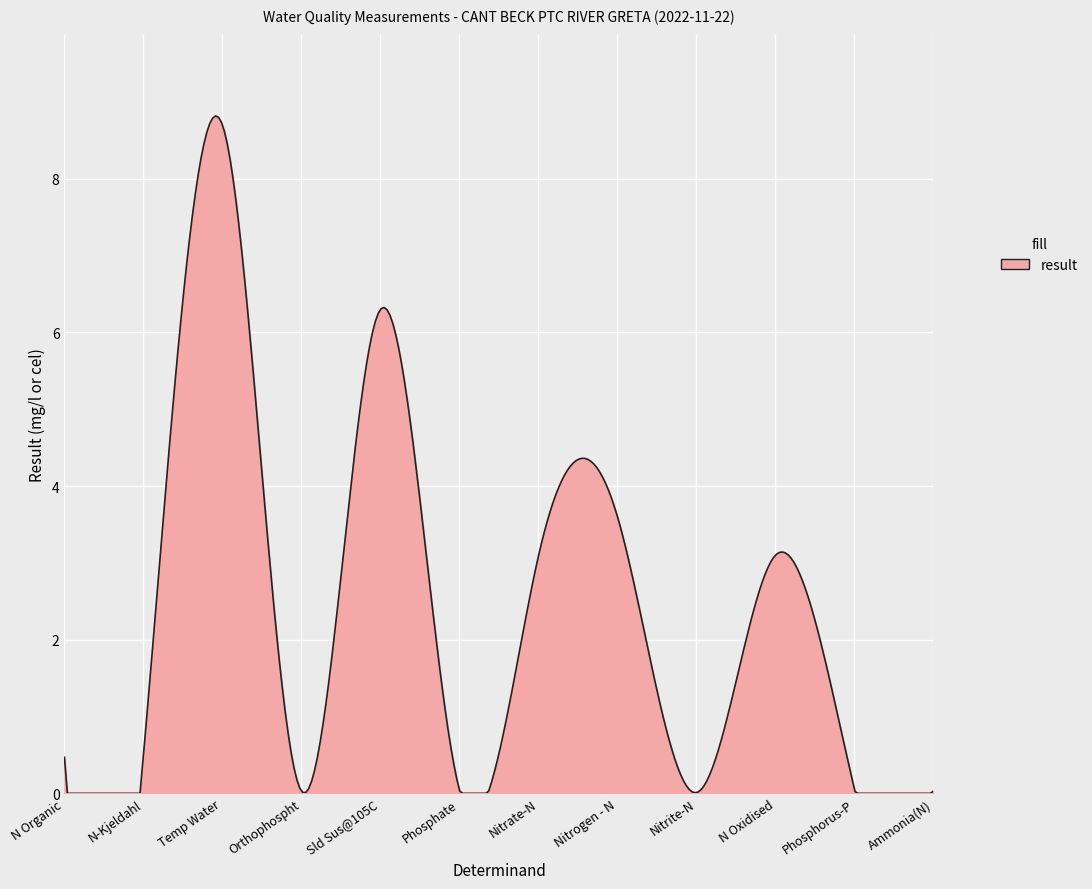

What is the difference between the maximum and minimum values?

8.8